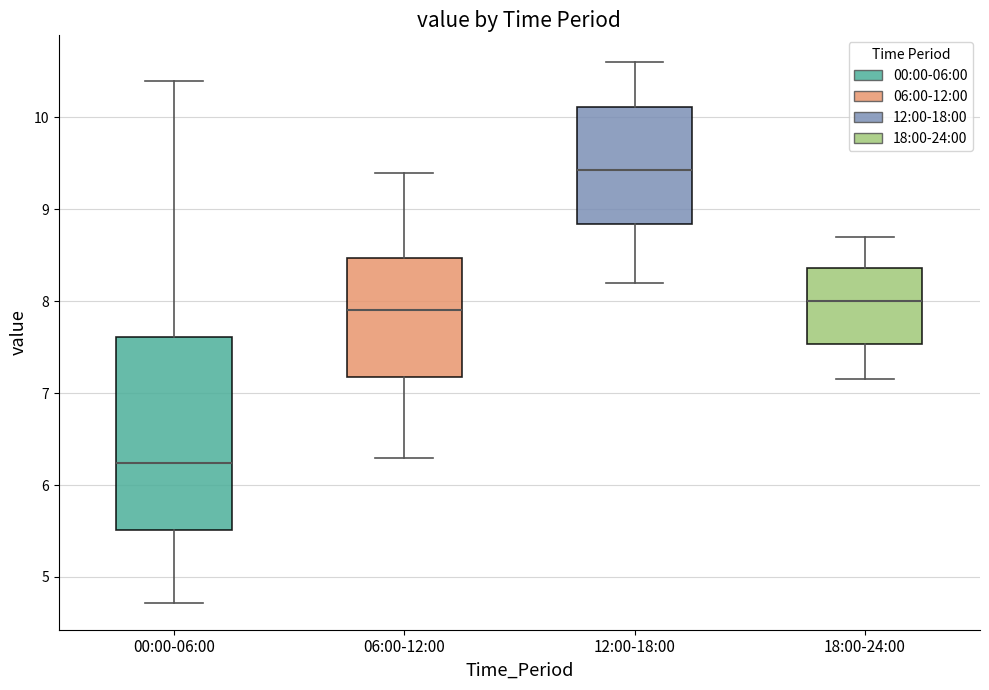

Where does the upper whisker of the box for 00:00-06:00 end on the y-axis? The values are not printed on the chart, so give them approximately, as read against the axis.

10.4